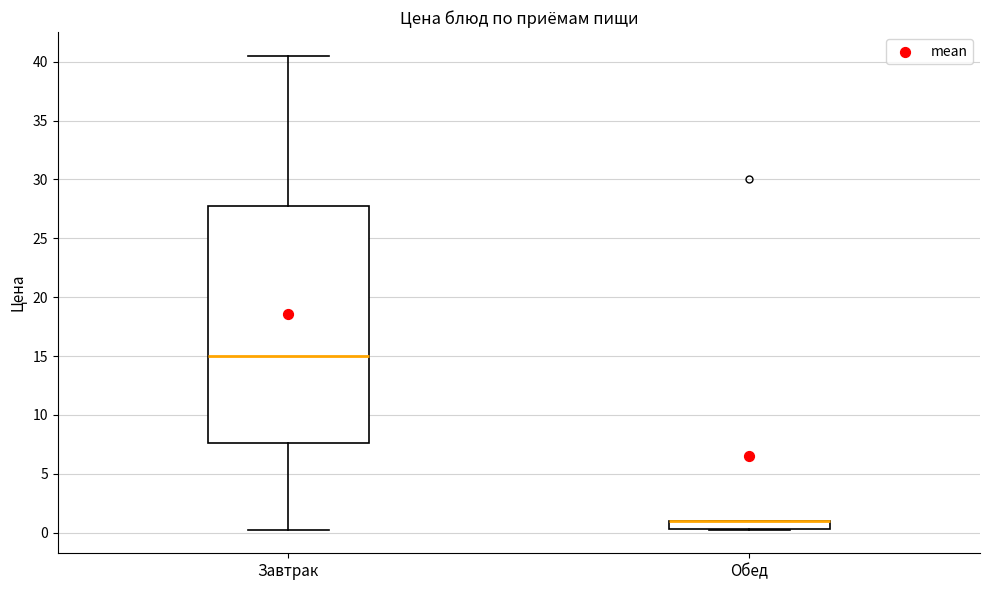

Comparing the boxes themselves (not the whiskers), which one is the tallest?

Завтрак